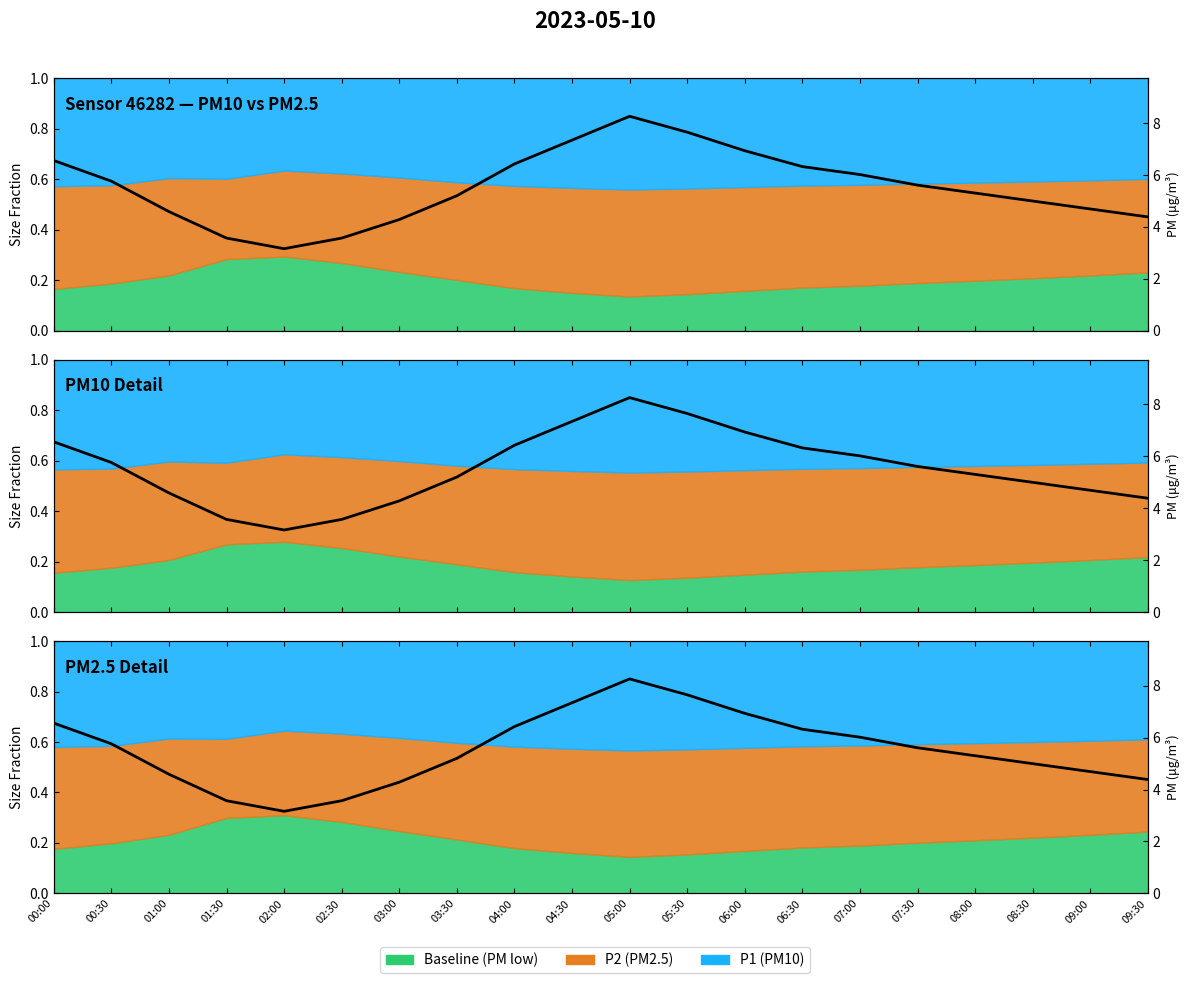

What is the average value?

0.6